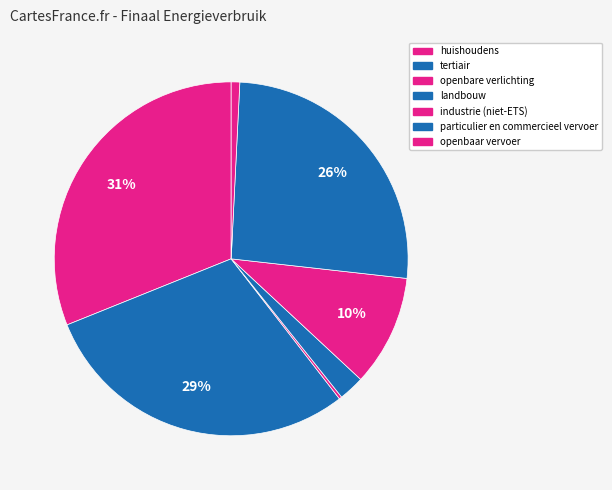

To the nearest percent, what percentage of the pie is openbaar vervoer?

1%